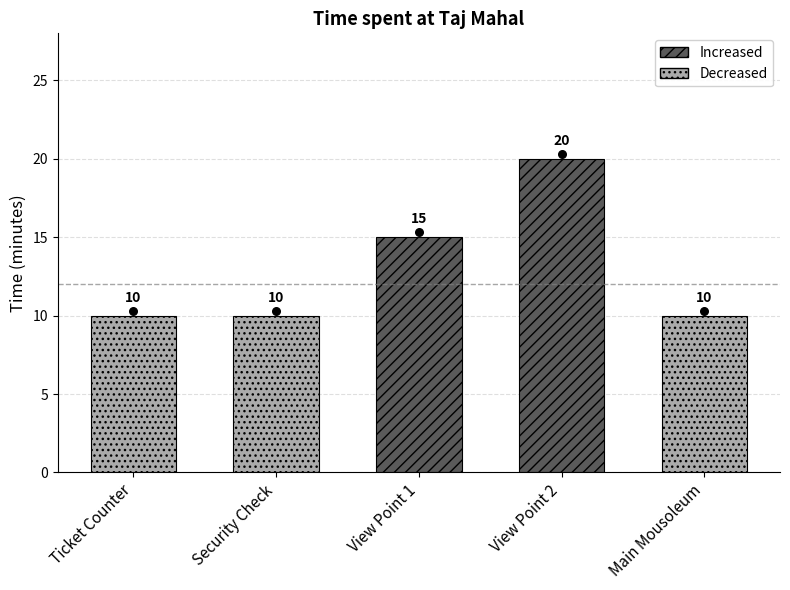

Which has a higher value, View Point 2 or Security Check?

View Point 2